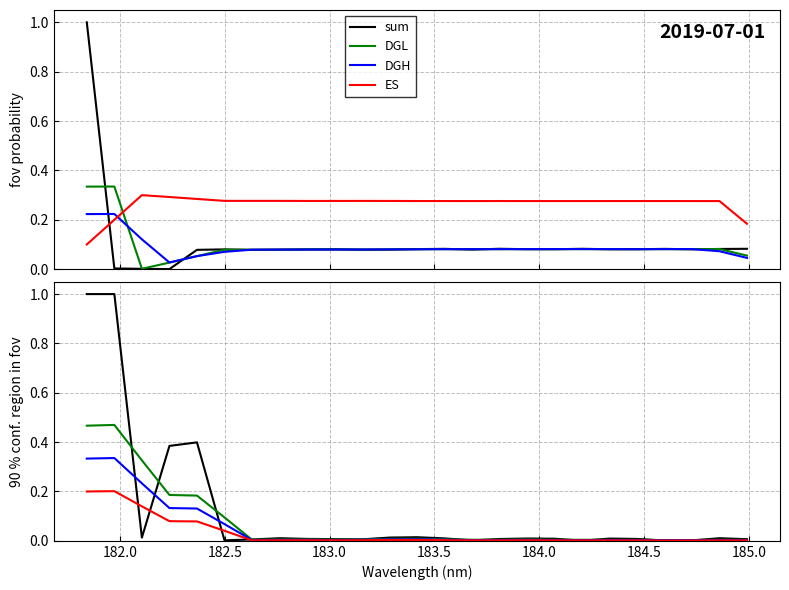

Which series has the largest range (max minus min)?

sum